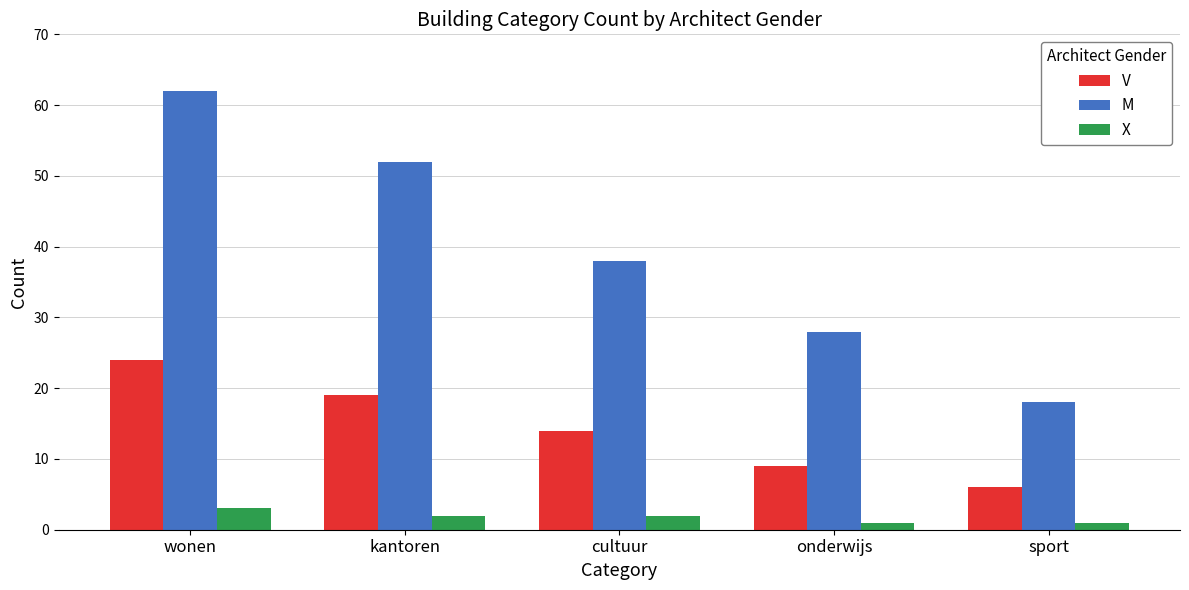

Count the number of data series in this chart.

3